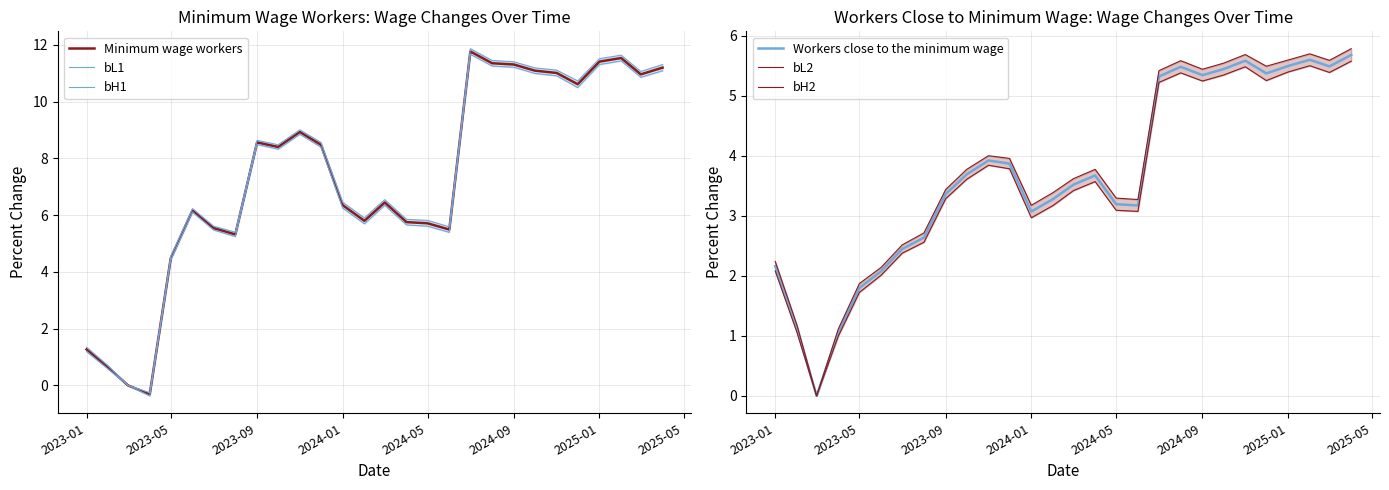

True or false: Minimum wage workers has a value of 6.8 at 2023-05.

False